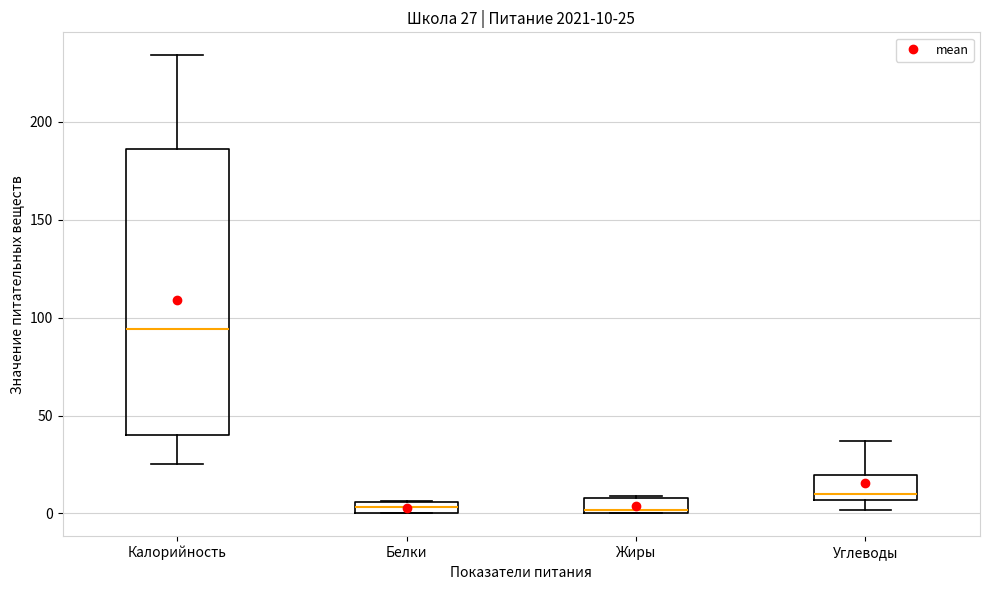

Comparing the boxes themselves (not the whiskers), which one is the tallest?

Калорийность